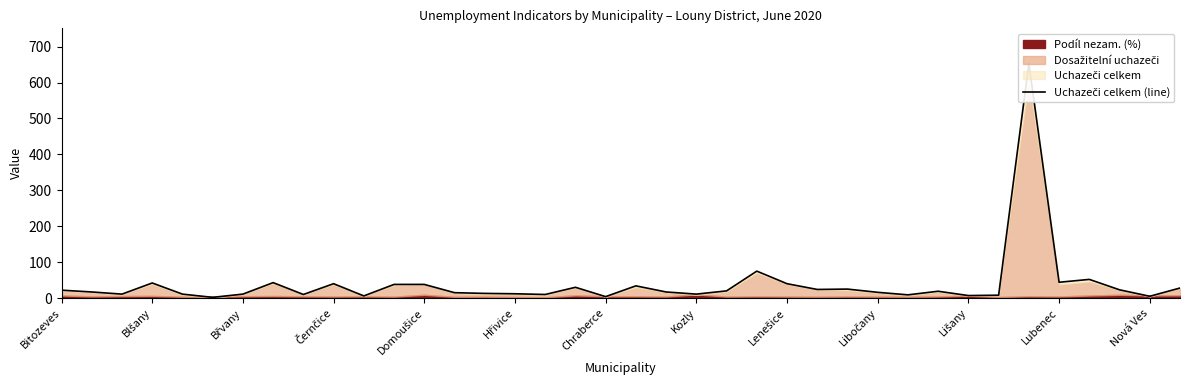

What is the smallest value displayed?

2